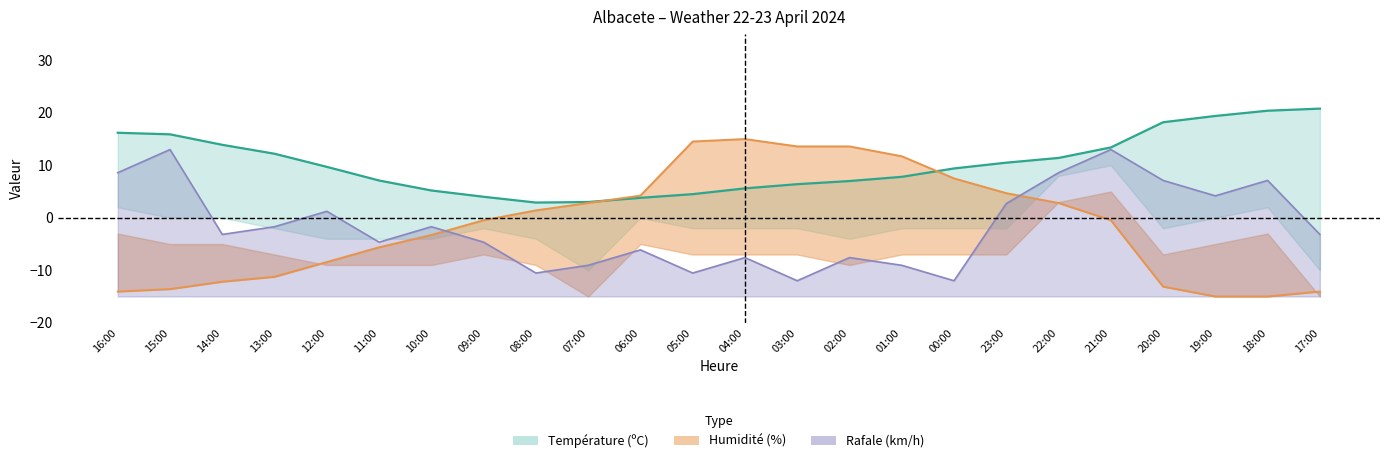

What position from the right is 23:00?

7